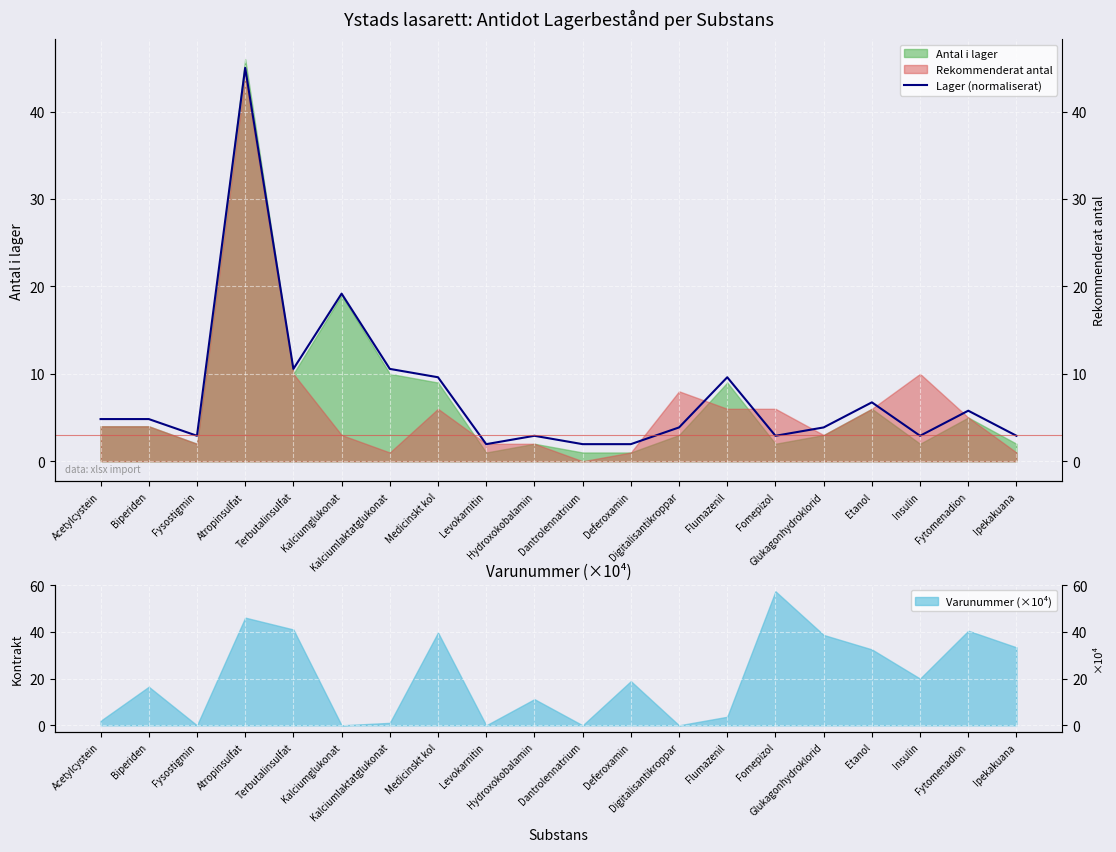

Where is the first local maximum?

Atropinsulfat